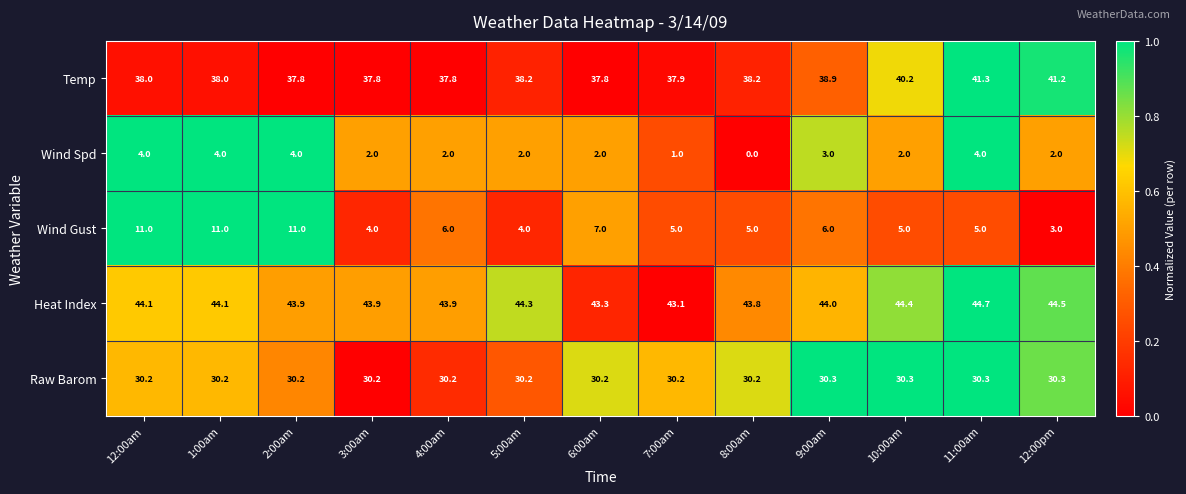

Rank the series at 9:00am from highest to lowest value.

Heat Index, Temp, Raw Barom, Wind Gust, Wind Spd